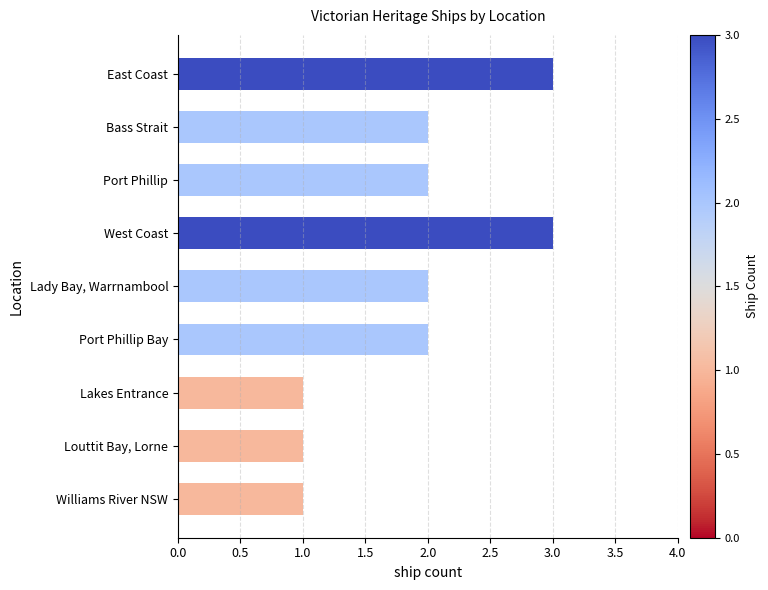

What is the label of the 6th bar from the top?

Port Phillip Bay